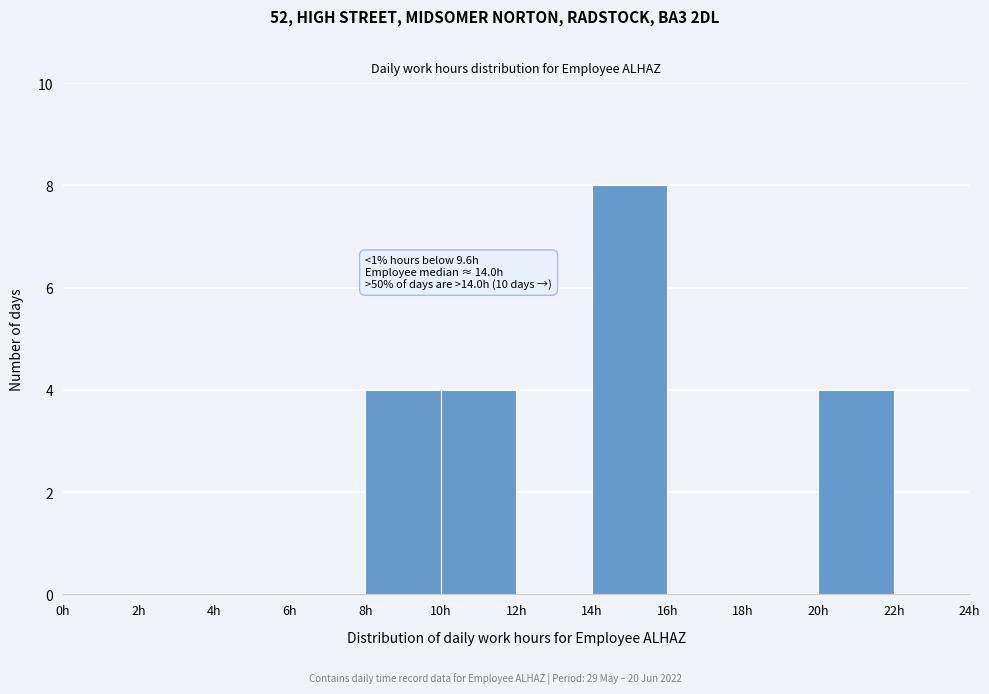

Which range on the x-axis has the tallest bar?

14 to 16